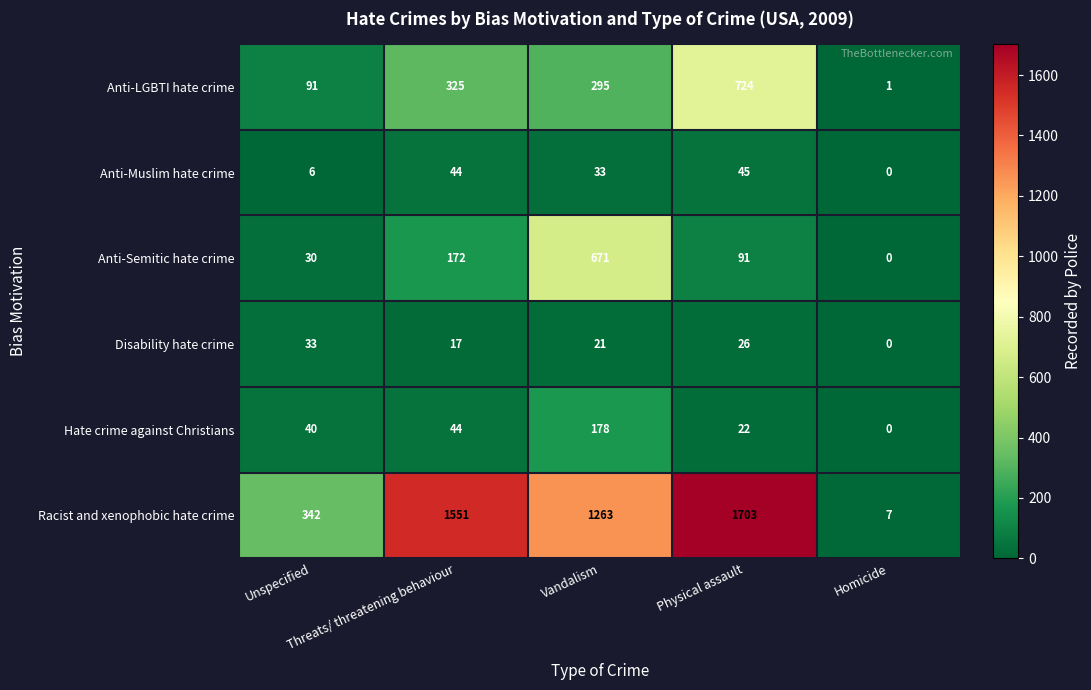

List the series in order of their peak value, lowest first.

Disability hate crime, Anti-Muslim hate crime, Hate crime against Christians, Anti-Semitic hate crime, Anti-LGBTI hate crime, Racist and xenophobic hate crime